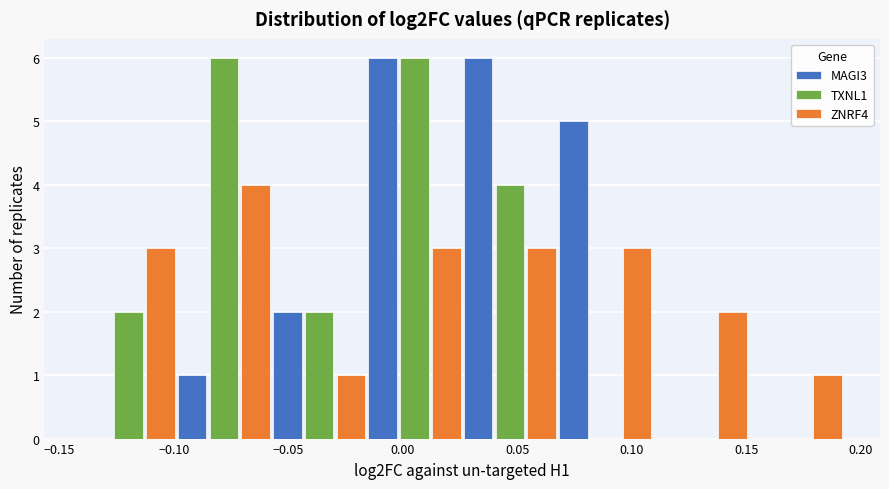

Reading left to right, transcribe this chart: for each range on the x-axis, give the height of each series' bar. Neither the bar edges nor the heights are printed on the chart, so give them approximately, as read against the axes.

-0.140 to -0.100: MAGI3=0	TXNL1=2	ZNRF4=3
-0.100 to -0.055: MAGI3=1	TXNL1=6	ZNRF4=4
-0.055 to -0.015: MAGI3=2	TXNL1=2	ZNRF4=1
-0.015 to 0.025: MAGI3=6	TXNL1=6	ZNRF4=3
0.025 to 0.070: MAGI3=6	TXNL1=4	ZNRF4=3
0.070 to 0.110: MAGI3=5	TXNL1=0	ZNRF4=3
0.110 to 0.150: MAGI3=0	TXNL1=0	ZNRF4=2
0.150 to 0.195: MAGI3=0	TXNL1=0	ZNRF4=1